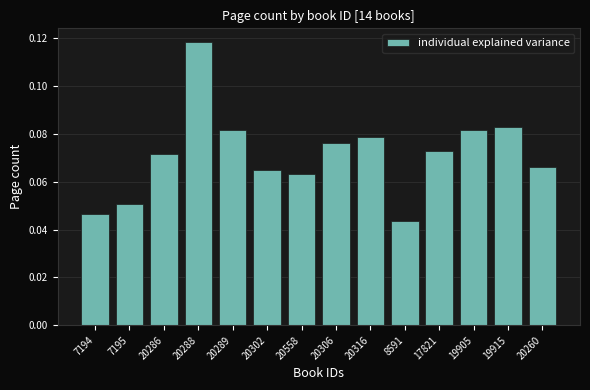

How many data points does each series have?

14